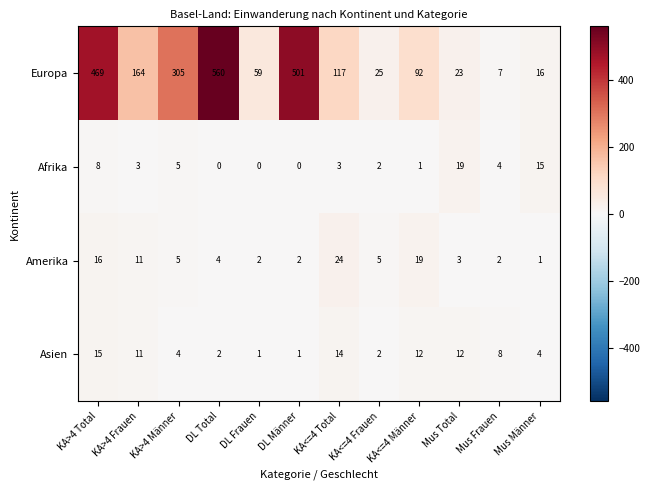

What is the lowest value of the Europa series?

7